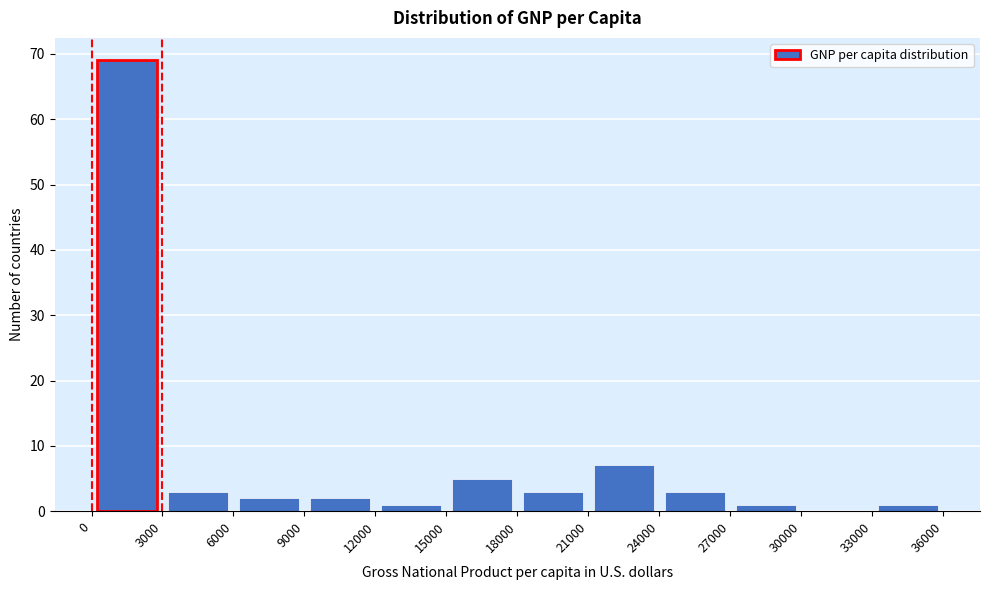

What is the height of the bar covering 27000 to 30000 on the x-axis? The values are not printed on the chart, so give them approximately, as read against the axis.

1